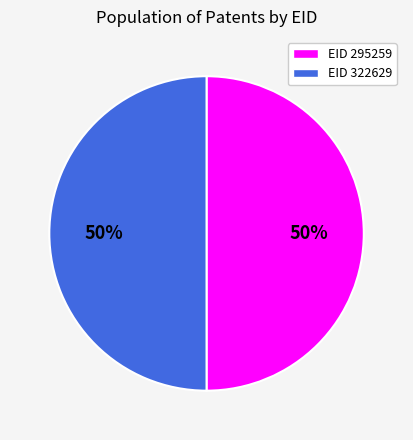

Approximately how many times larger is the value at EID 322629 compared to EID 295259?

1.0